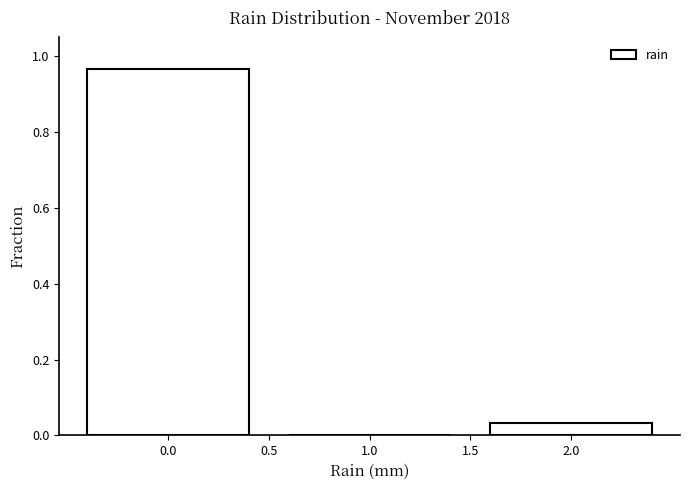

What is the height of the bar covering -0.5 to 0.5 on the x-axis? The values are not printed on the chart, so give them approximately, as read against the axis.

0.96